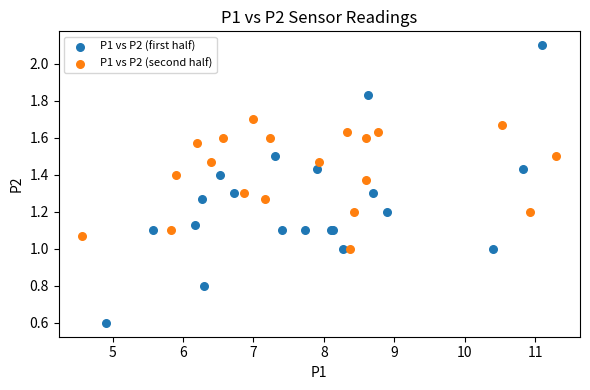

Which series has the widest spread of Y values?

P1 vs P2 (first half)